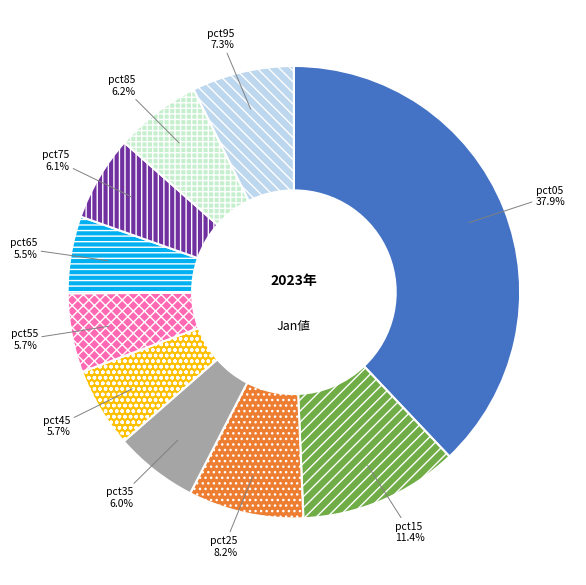

Is it true that pct15 is 11% of the pie?

True